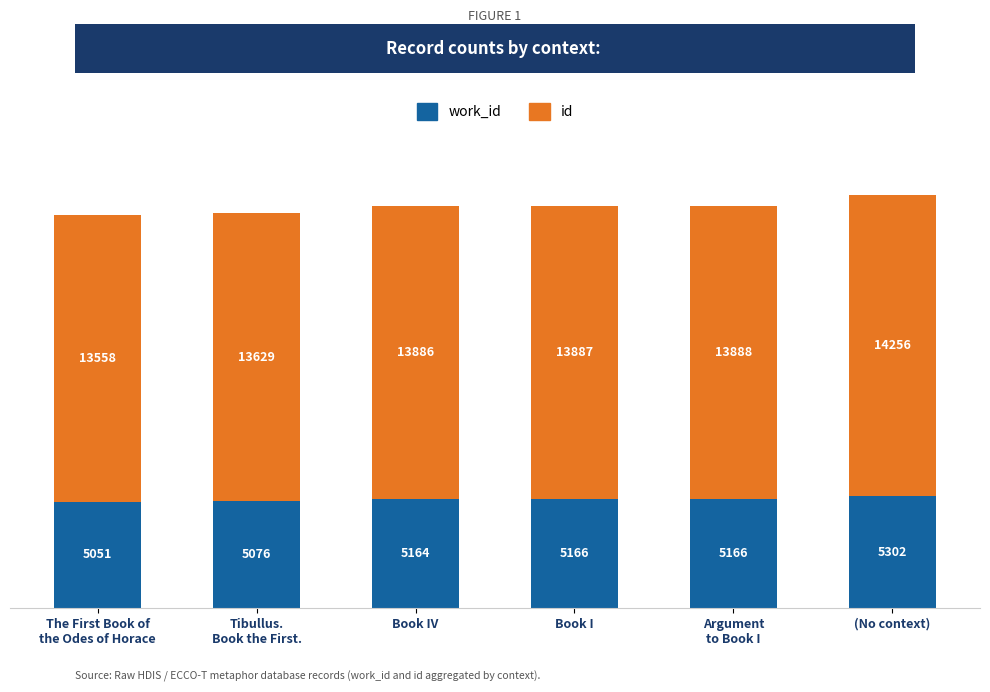

What is the total value across all series at Book IV?

19050